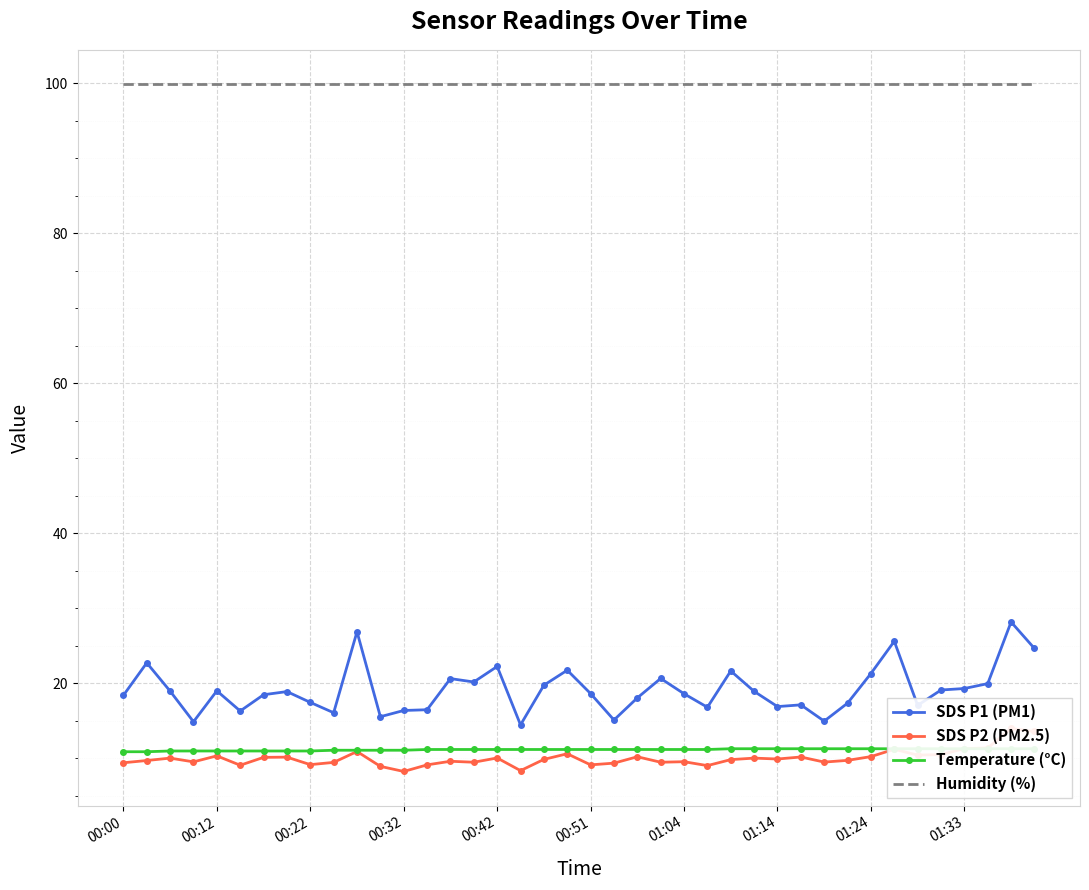

Read the Temperature (°C) value at 11.

11.1